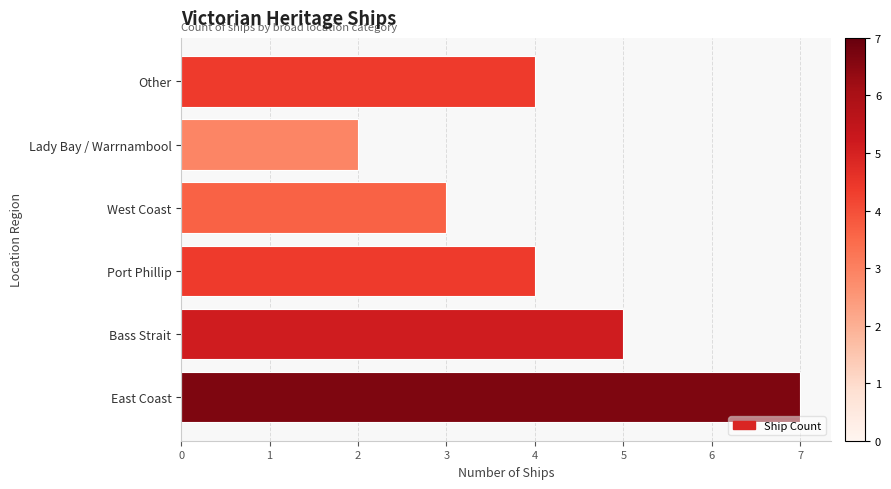

How many bars are there in total?

6